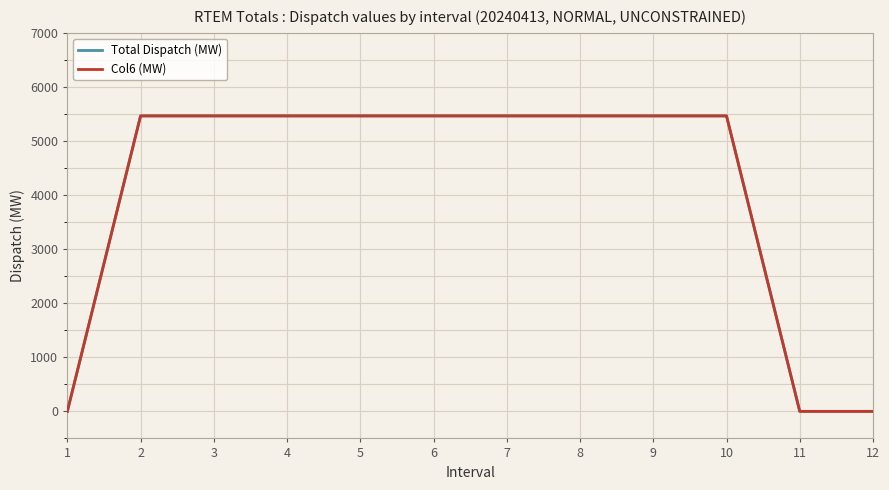

Does the chart display data point markers on the line(s)?

No